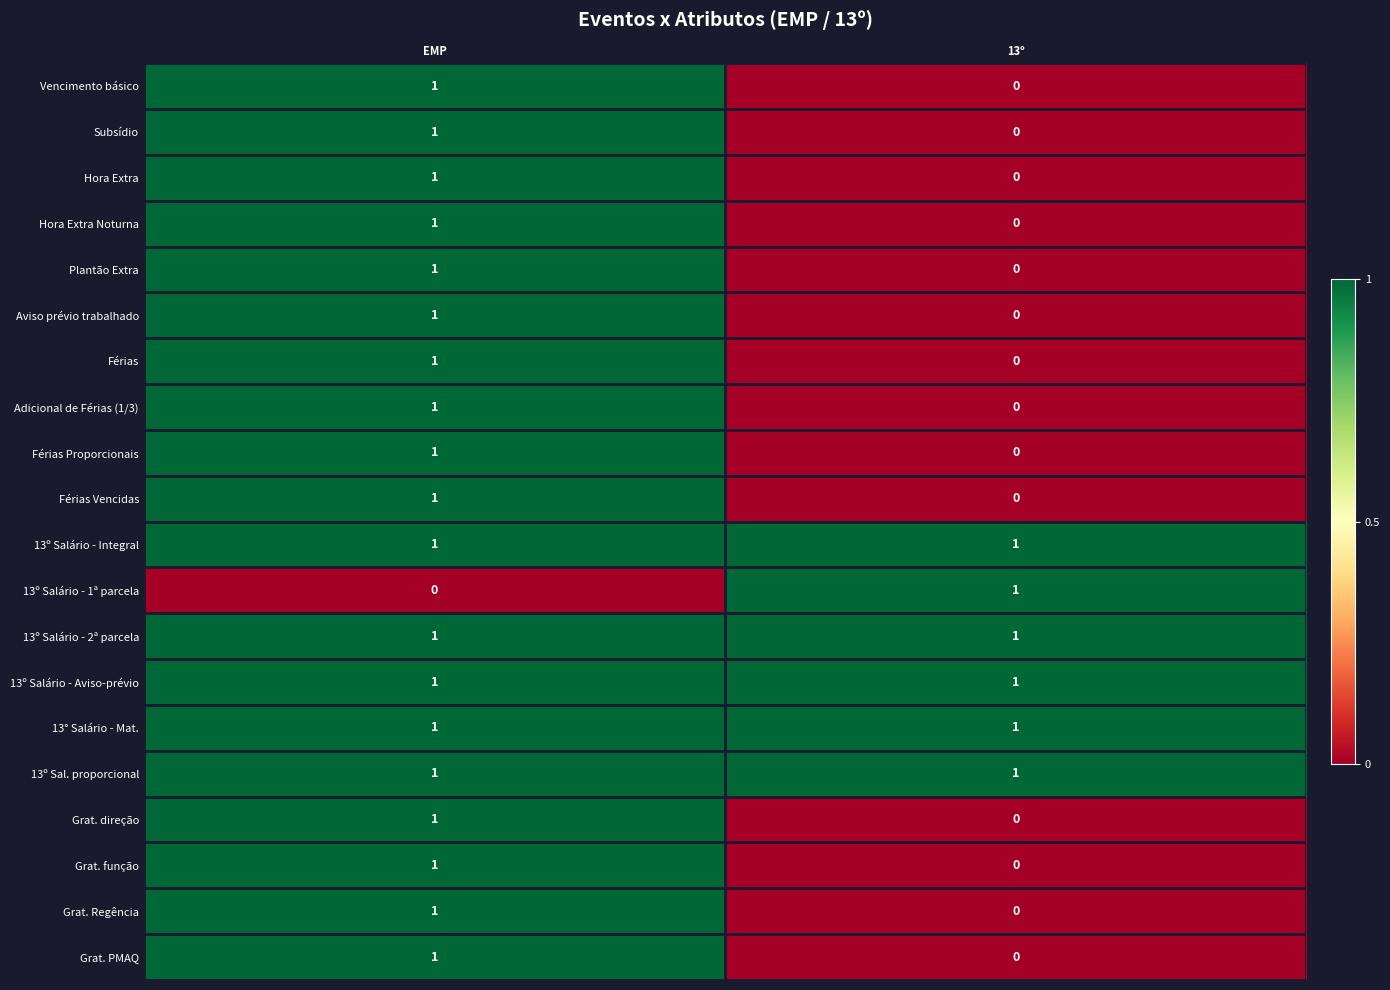

True or false: Férias Proporcionais has a value of 0 at 13º.

True